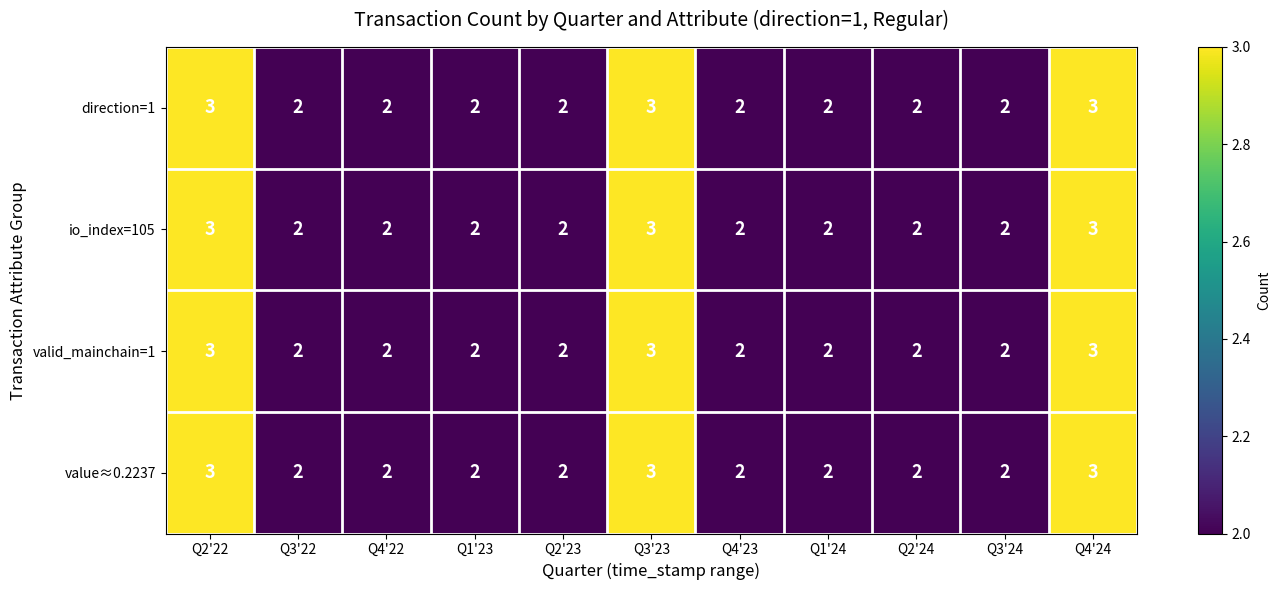

What is the total value across all series at Q4'23?

8